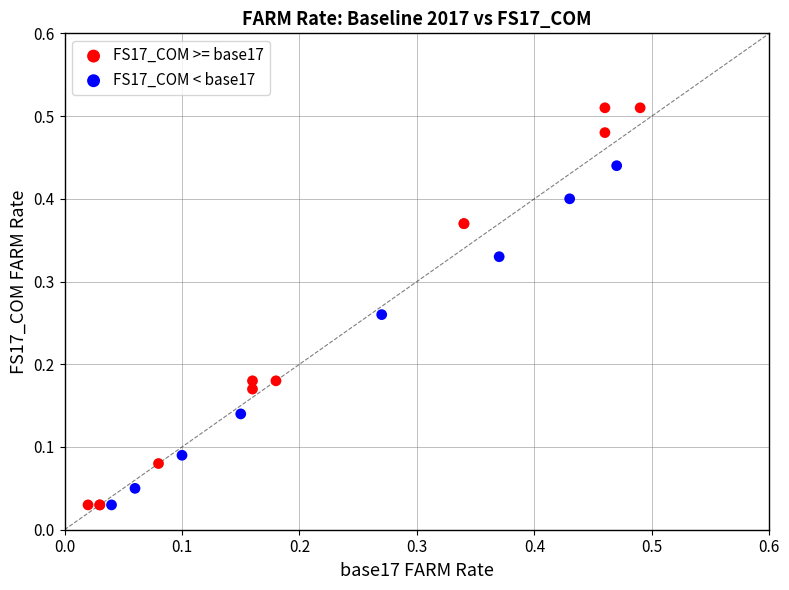

What are all the series names shown in the legend?

FS17_COM >= base17, FS17_COM < base17